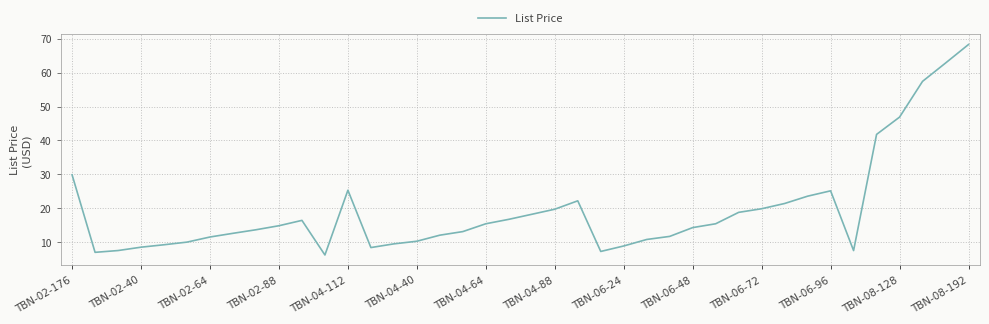

What is the smallest value displayed?

6.2